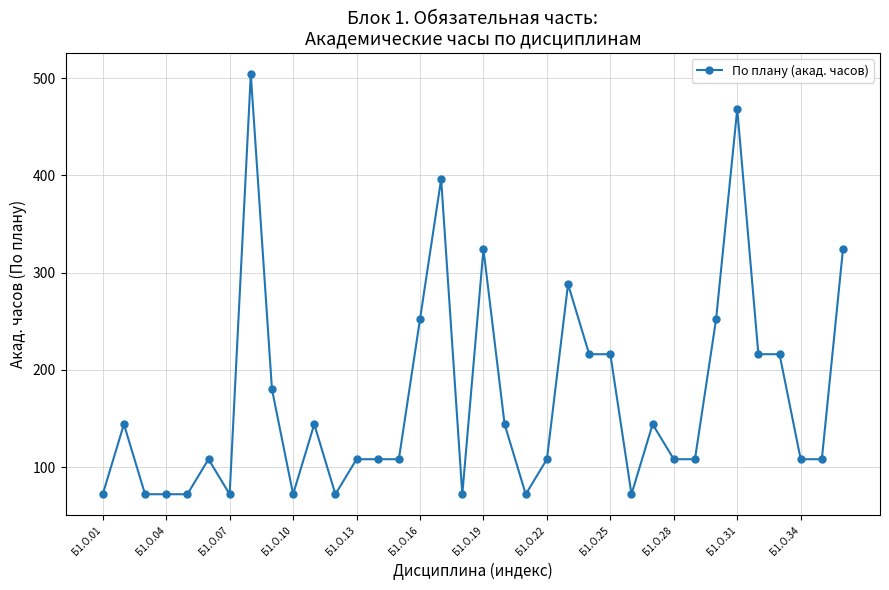

True or false: the data has more than 0 interior local peaks.

True